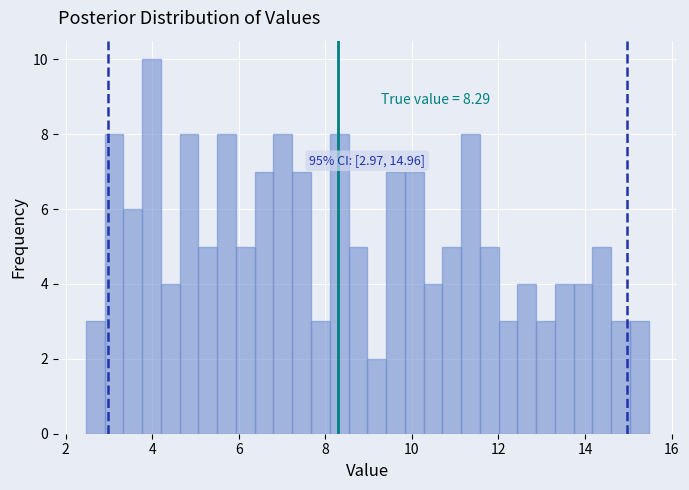

Read against the x-axis, roughly where is the centre of the tallest bar?

4.0